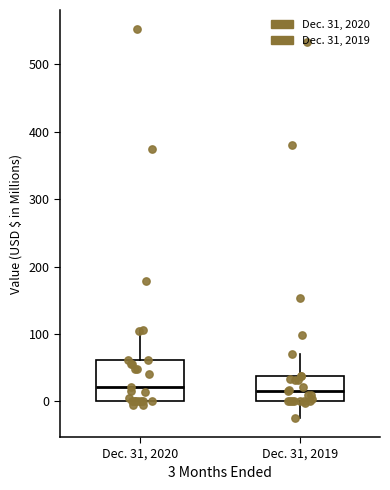

Which box is the tallest, from its lower edge to its upper edge?

Dec. 31, 2020